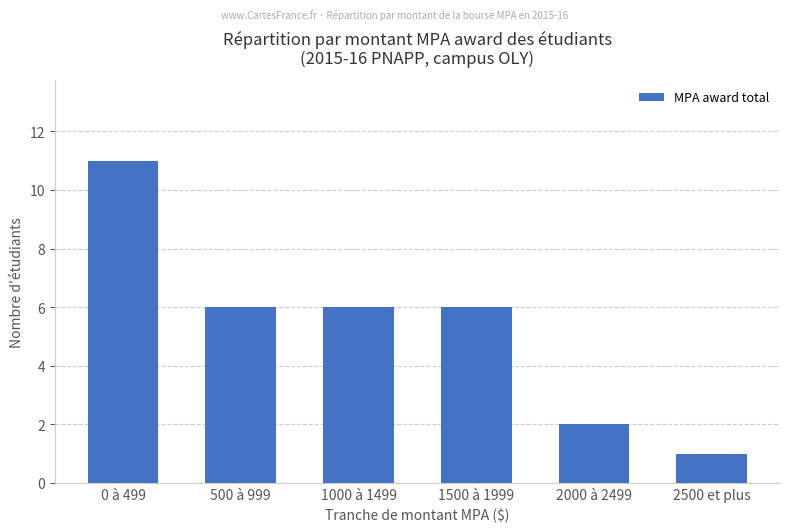

The chart shows a value of 0 at 2500 et plus. True or false?

False